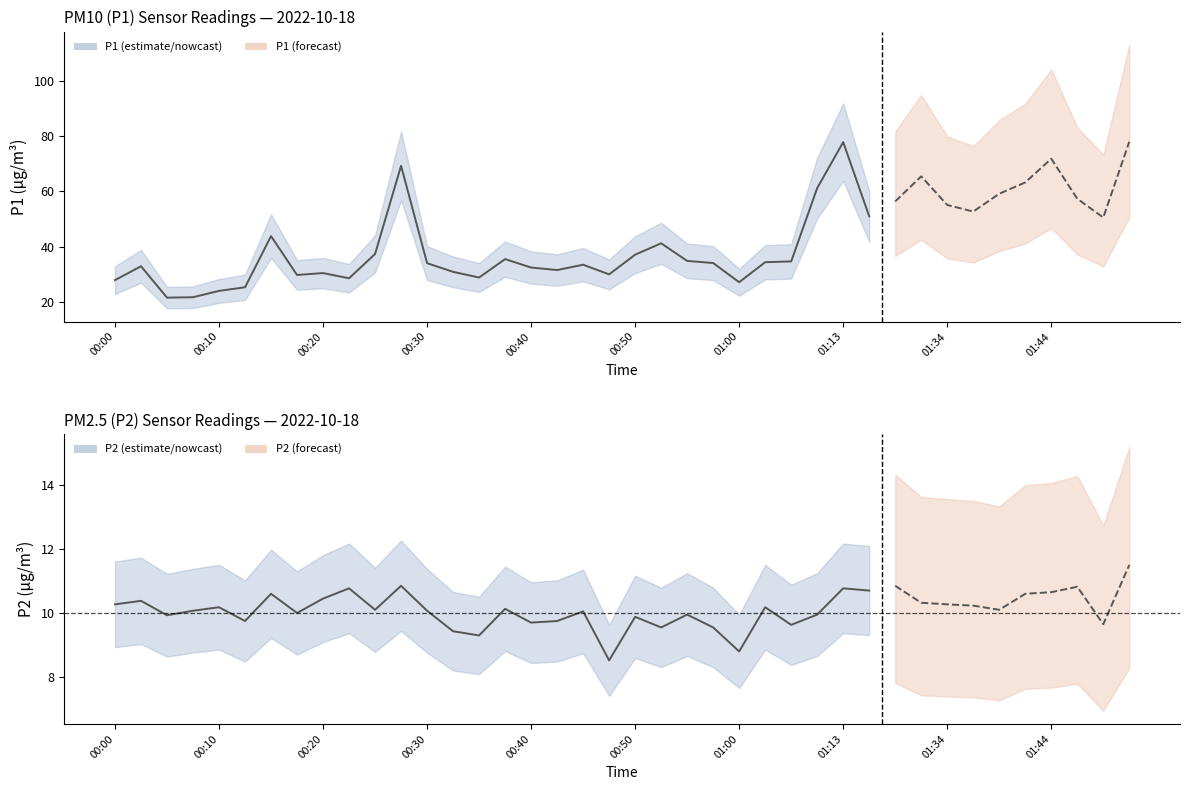

Rank the series by their average value, from lowest to highest.

P2, P1